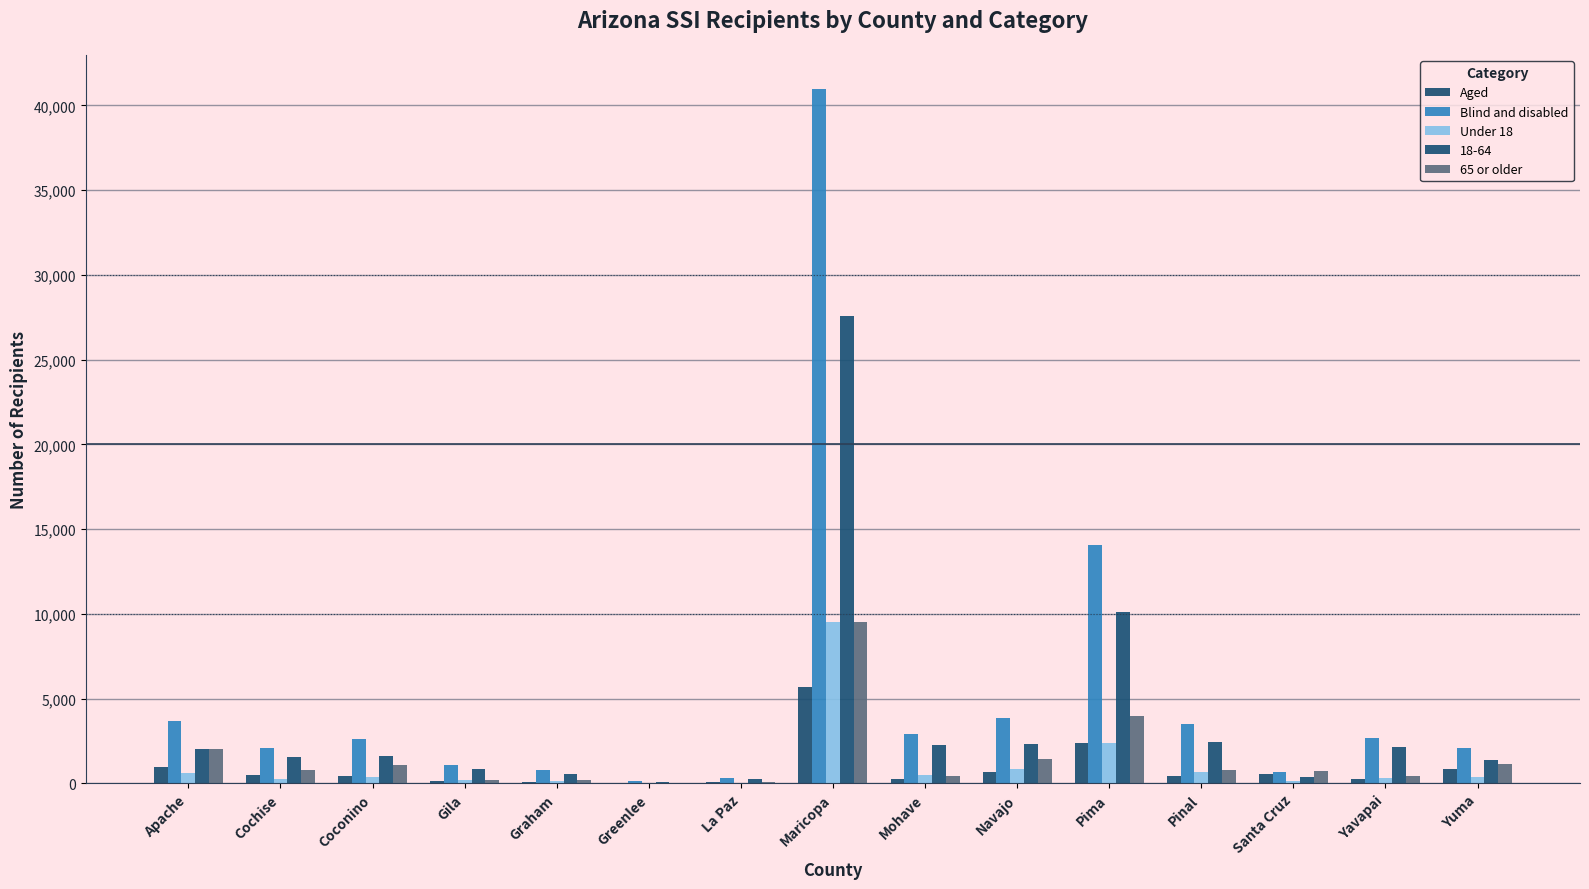

What are all the series names shown in the legend?

Aged, Blind and disabled, Under 18, 18-64, 65 or older